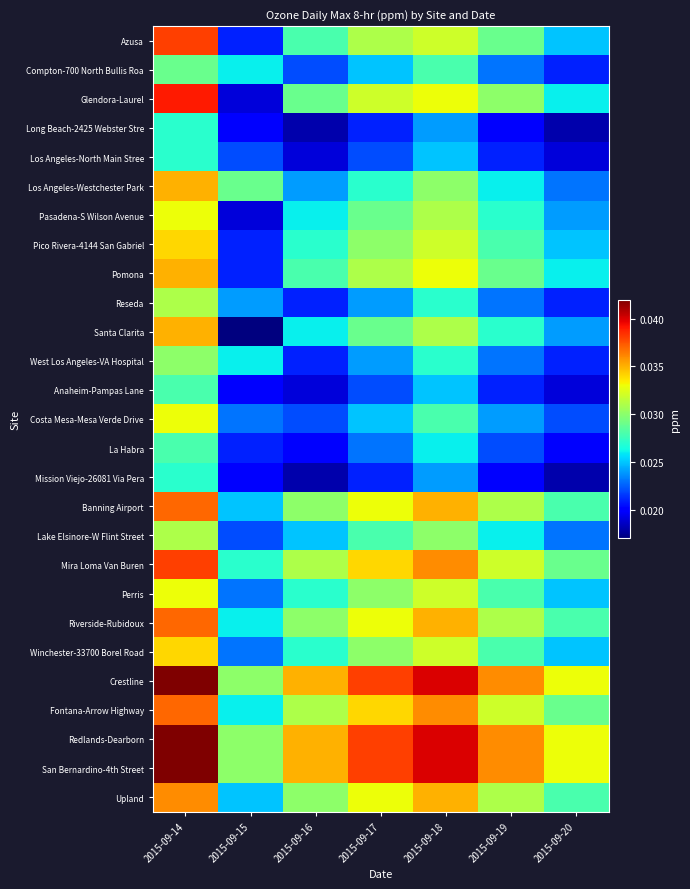

What is the total value across all series at 2015-09-19?

0.7